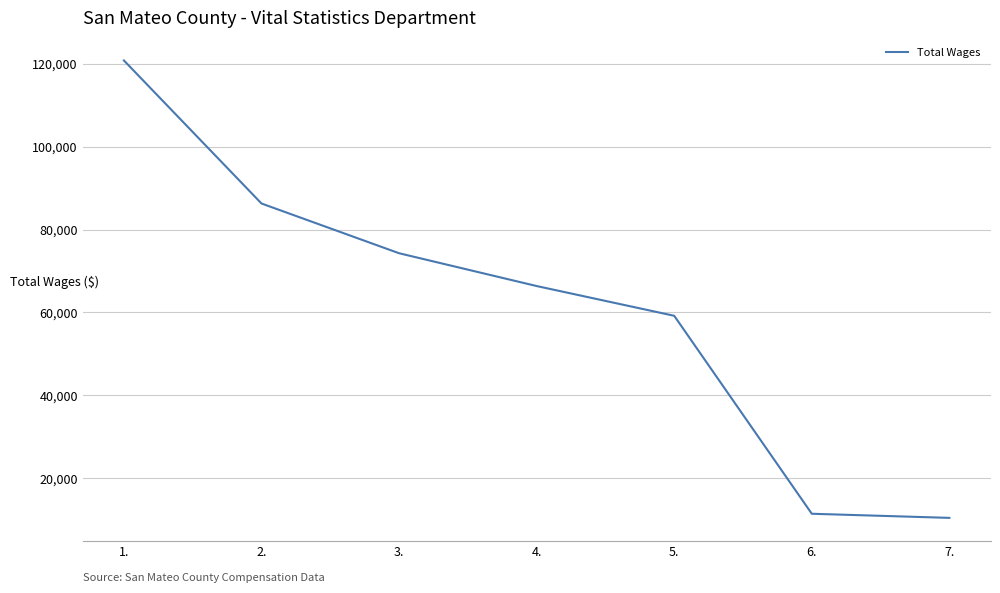

At which label does the data first exceed 66364?

1.